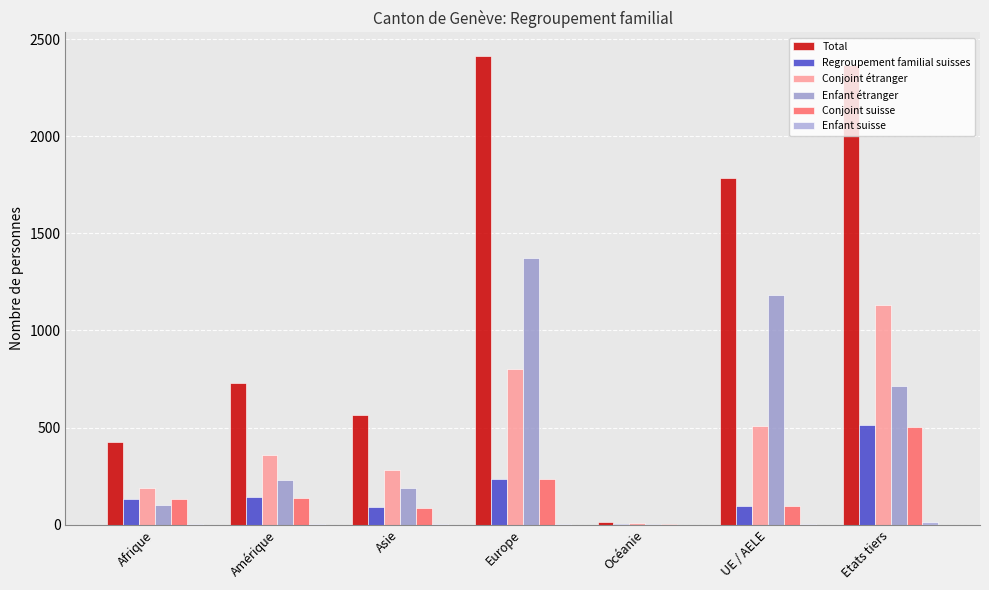

How many series are shown in this chart?

6